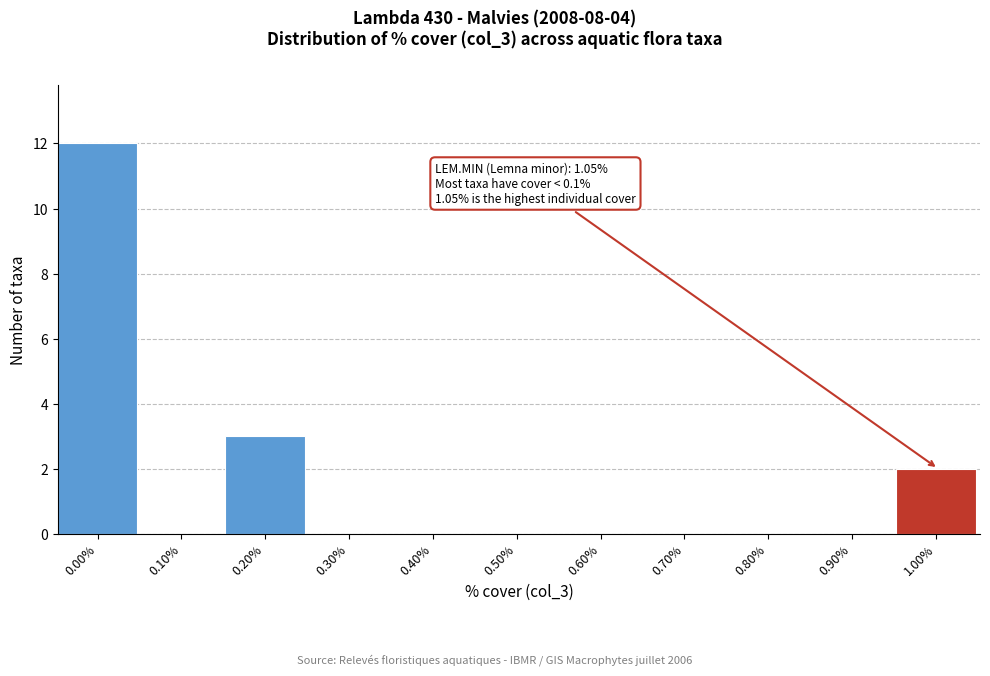

Reading right to left, list all the values displayed in this chart.

1.00%=2	0.90%=0	0.80%=0	0.70%=0	0.60%=0	0.50%=0	0.40%=0	0.30%=0	0.20%=3	0.10%=0	0.00%=12